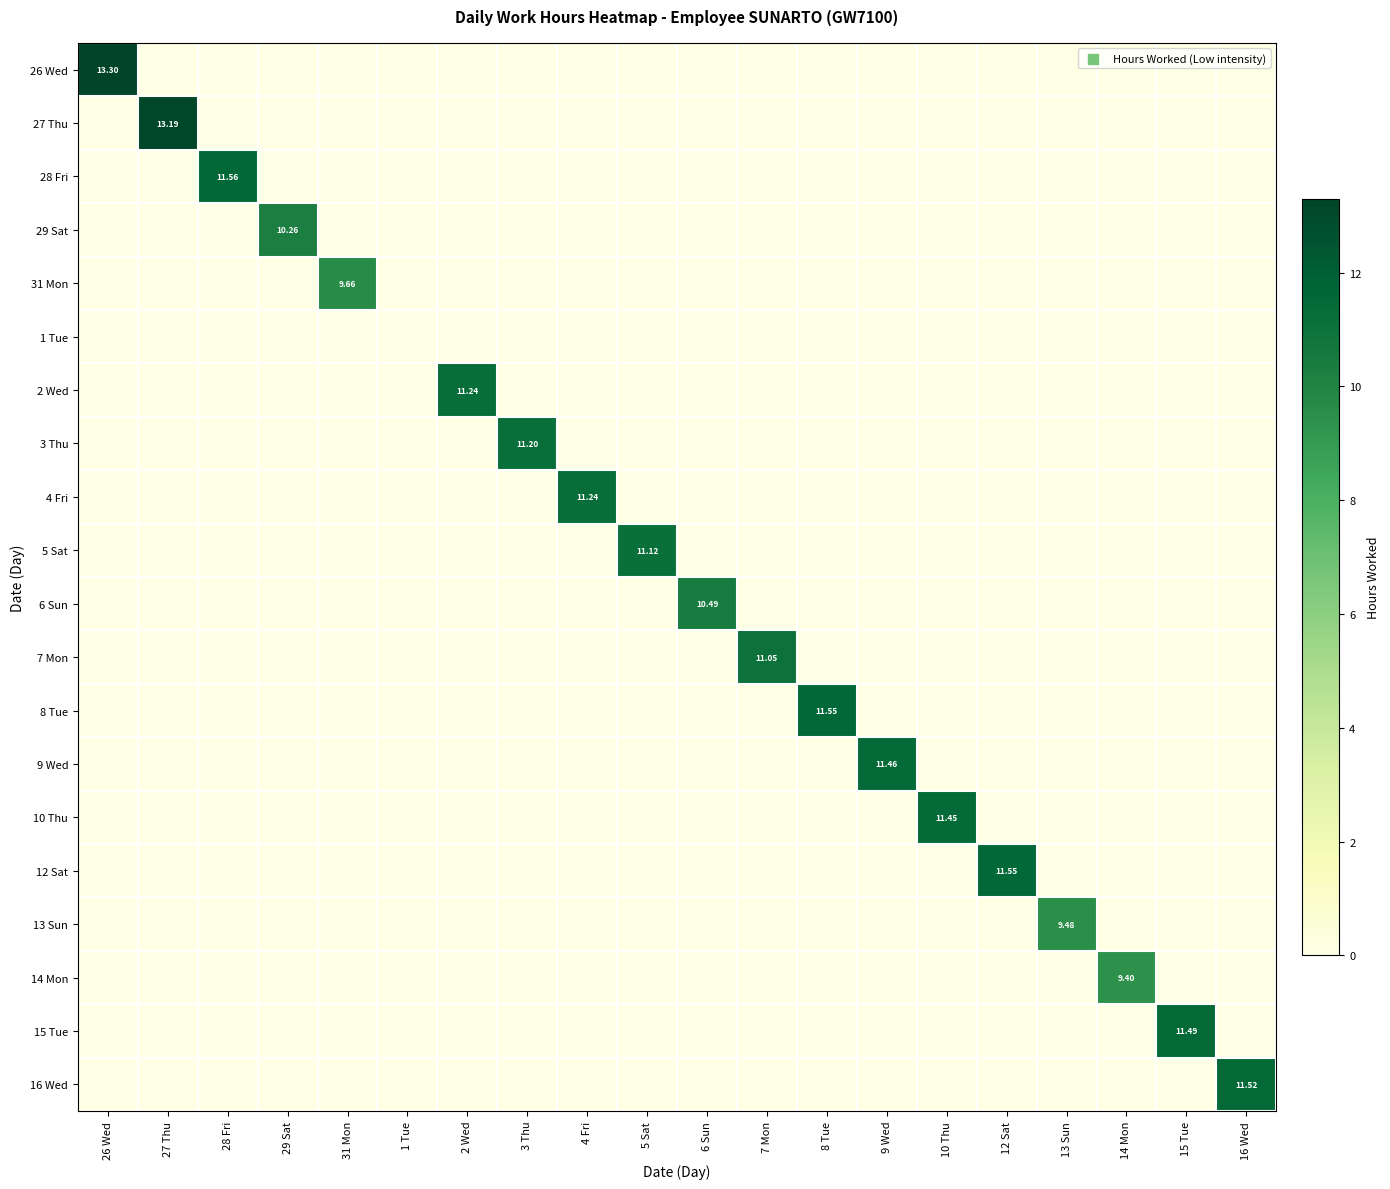

Which series has the largest total across all categories?

26 Wed